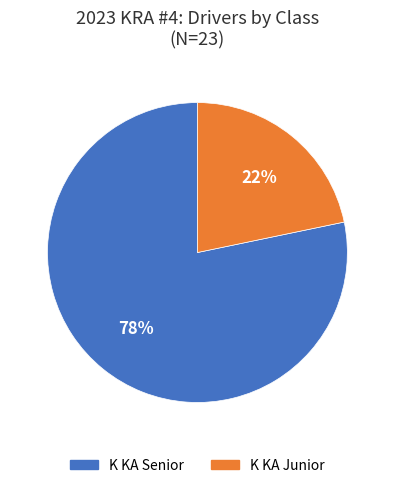

How many segments does this pie chart have?

2